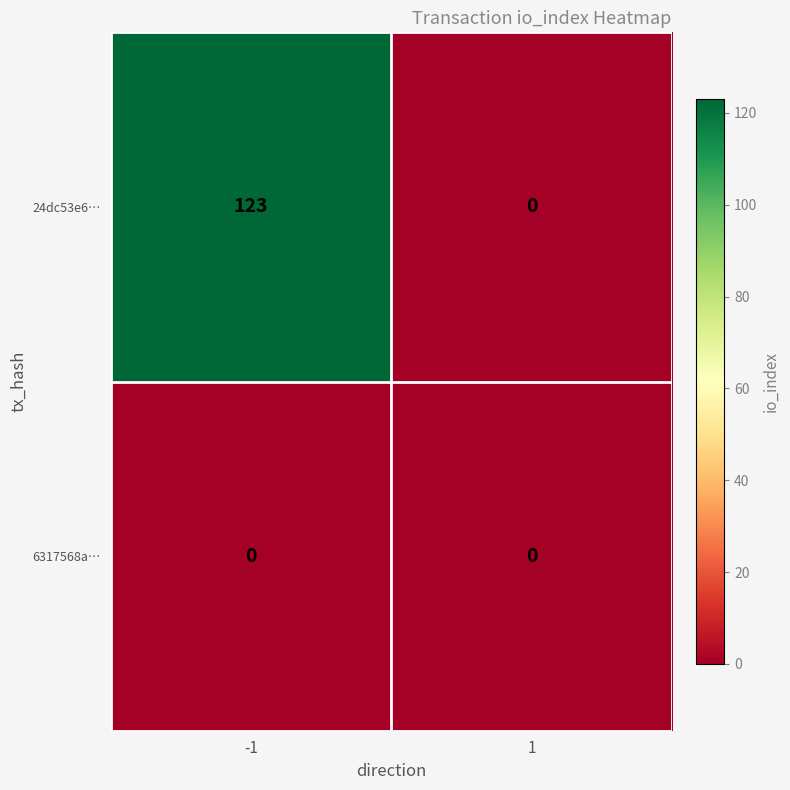

Reading left to right, transcribe all the data shown in this chart.

24dc53e6…: 123	0
6317568a…: 0	0